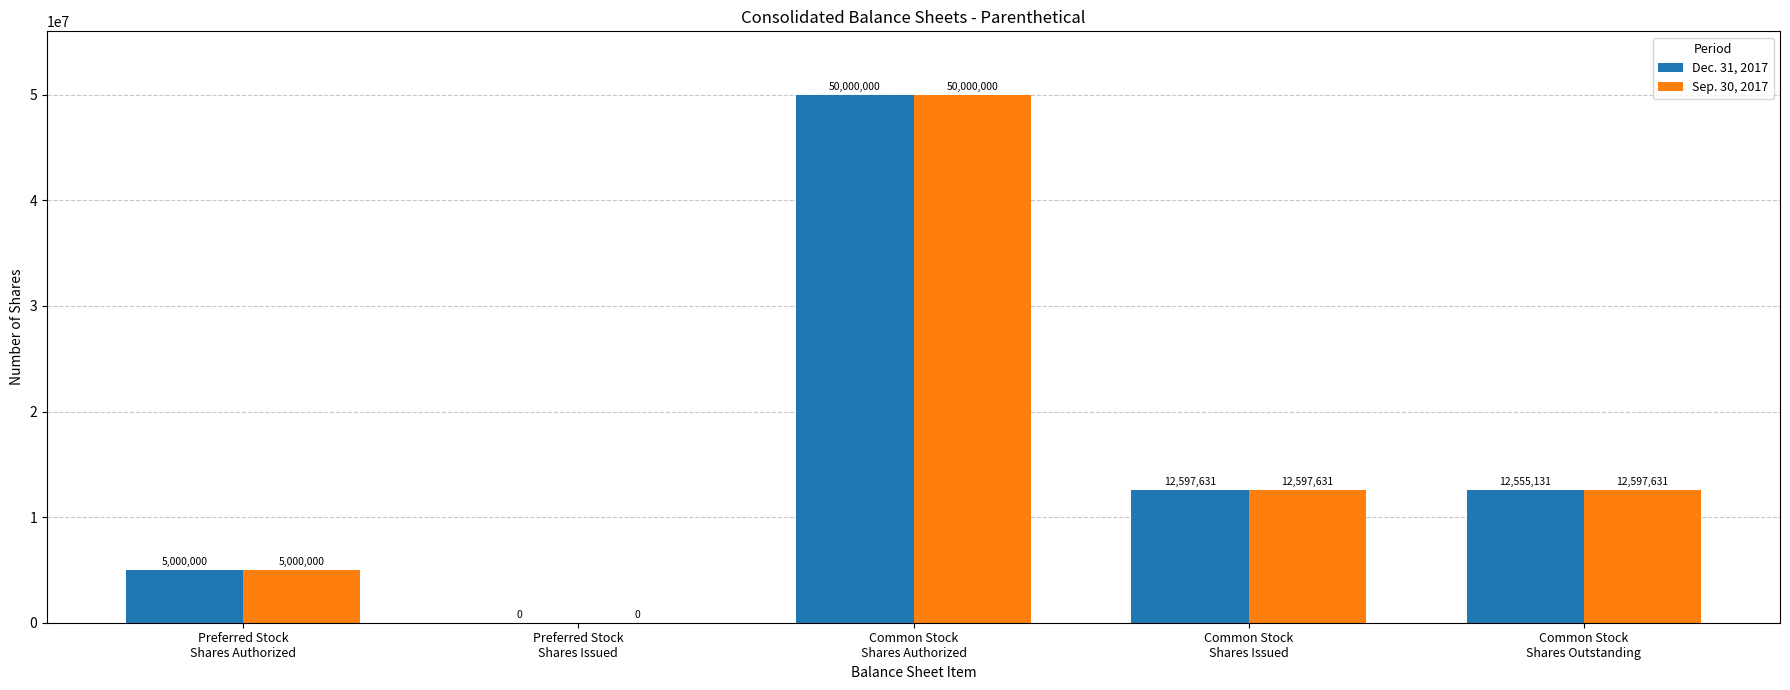

Reading left to right, extract all data points from this chart.

Dec. 31, 2017: 5000000	0	50000000	12597631	12555131
Sep. 30, 2017: 5000000	0	50000000	12597631	12597631